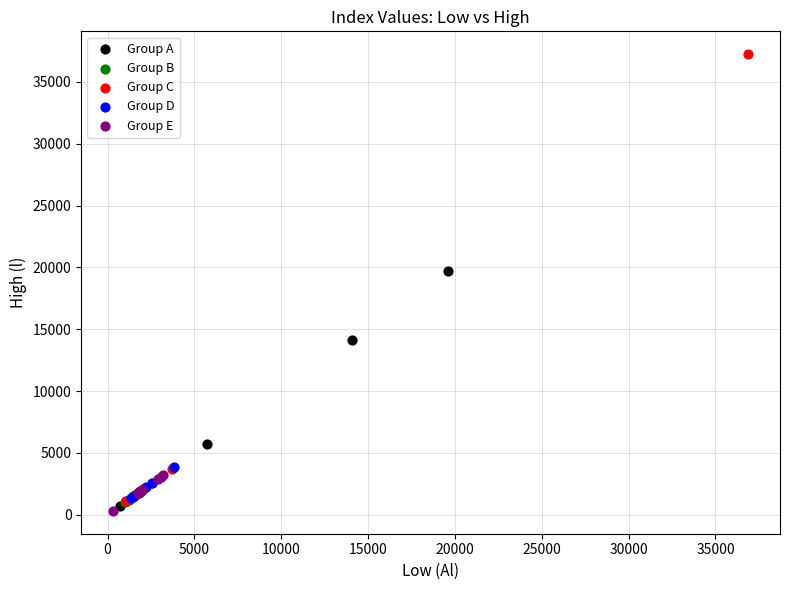

Which series contains the lowest Y value?

Group E